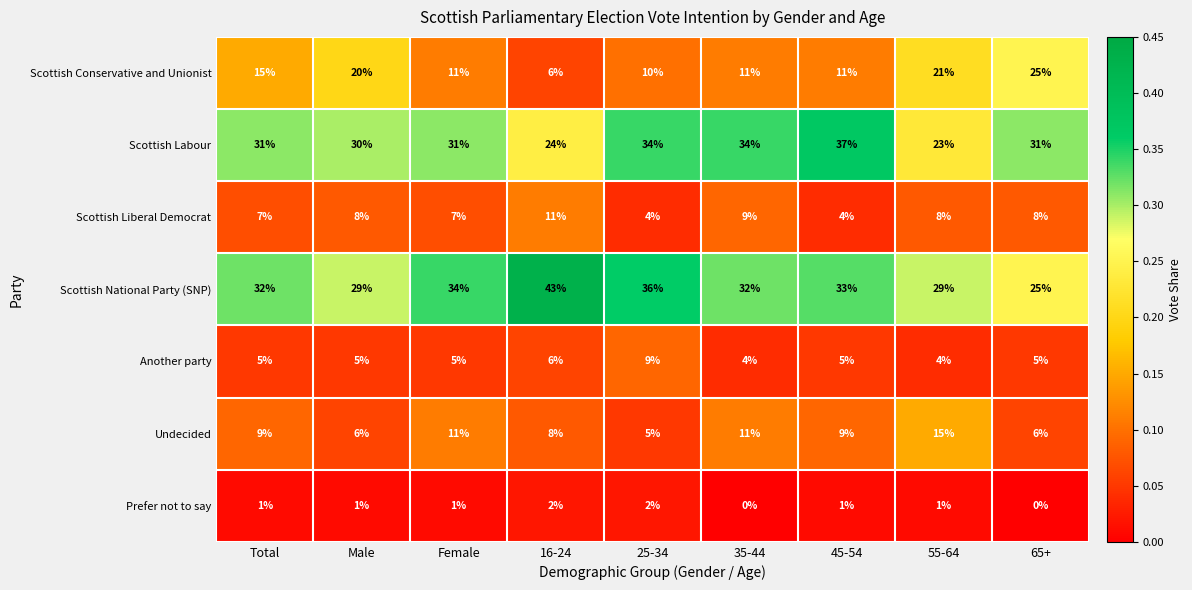

What is the sum of all Undecided values?

80